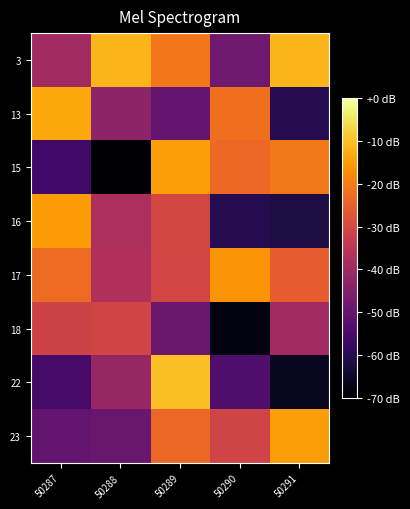

At 50291, list the series in order from largest to smallest.

3, 23, 15, 17, 18, 13, 16, 22